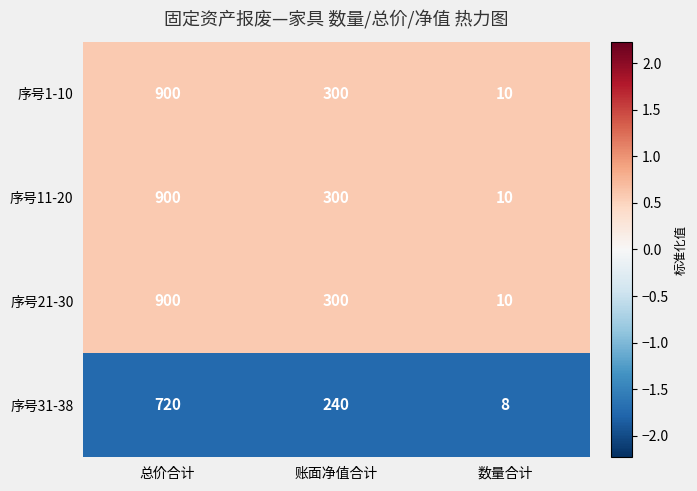

At which category is the sum across all series the highest?

总价合计